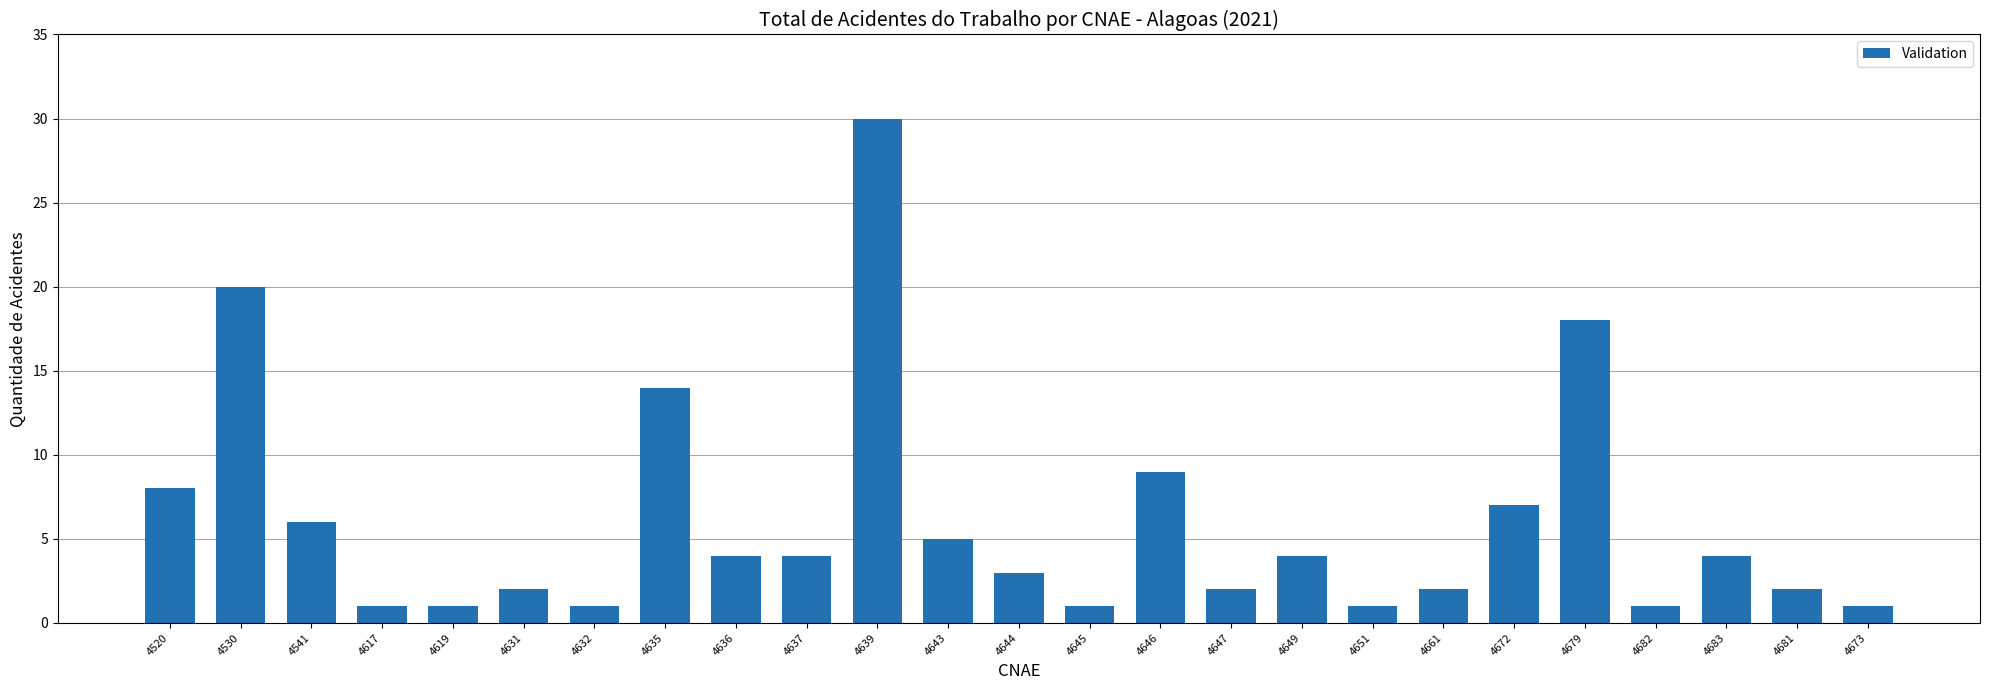

The value at 4637 is 2. True or false?

False